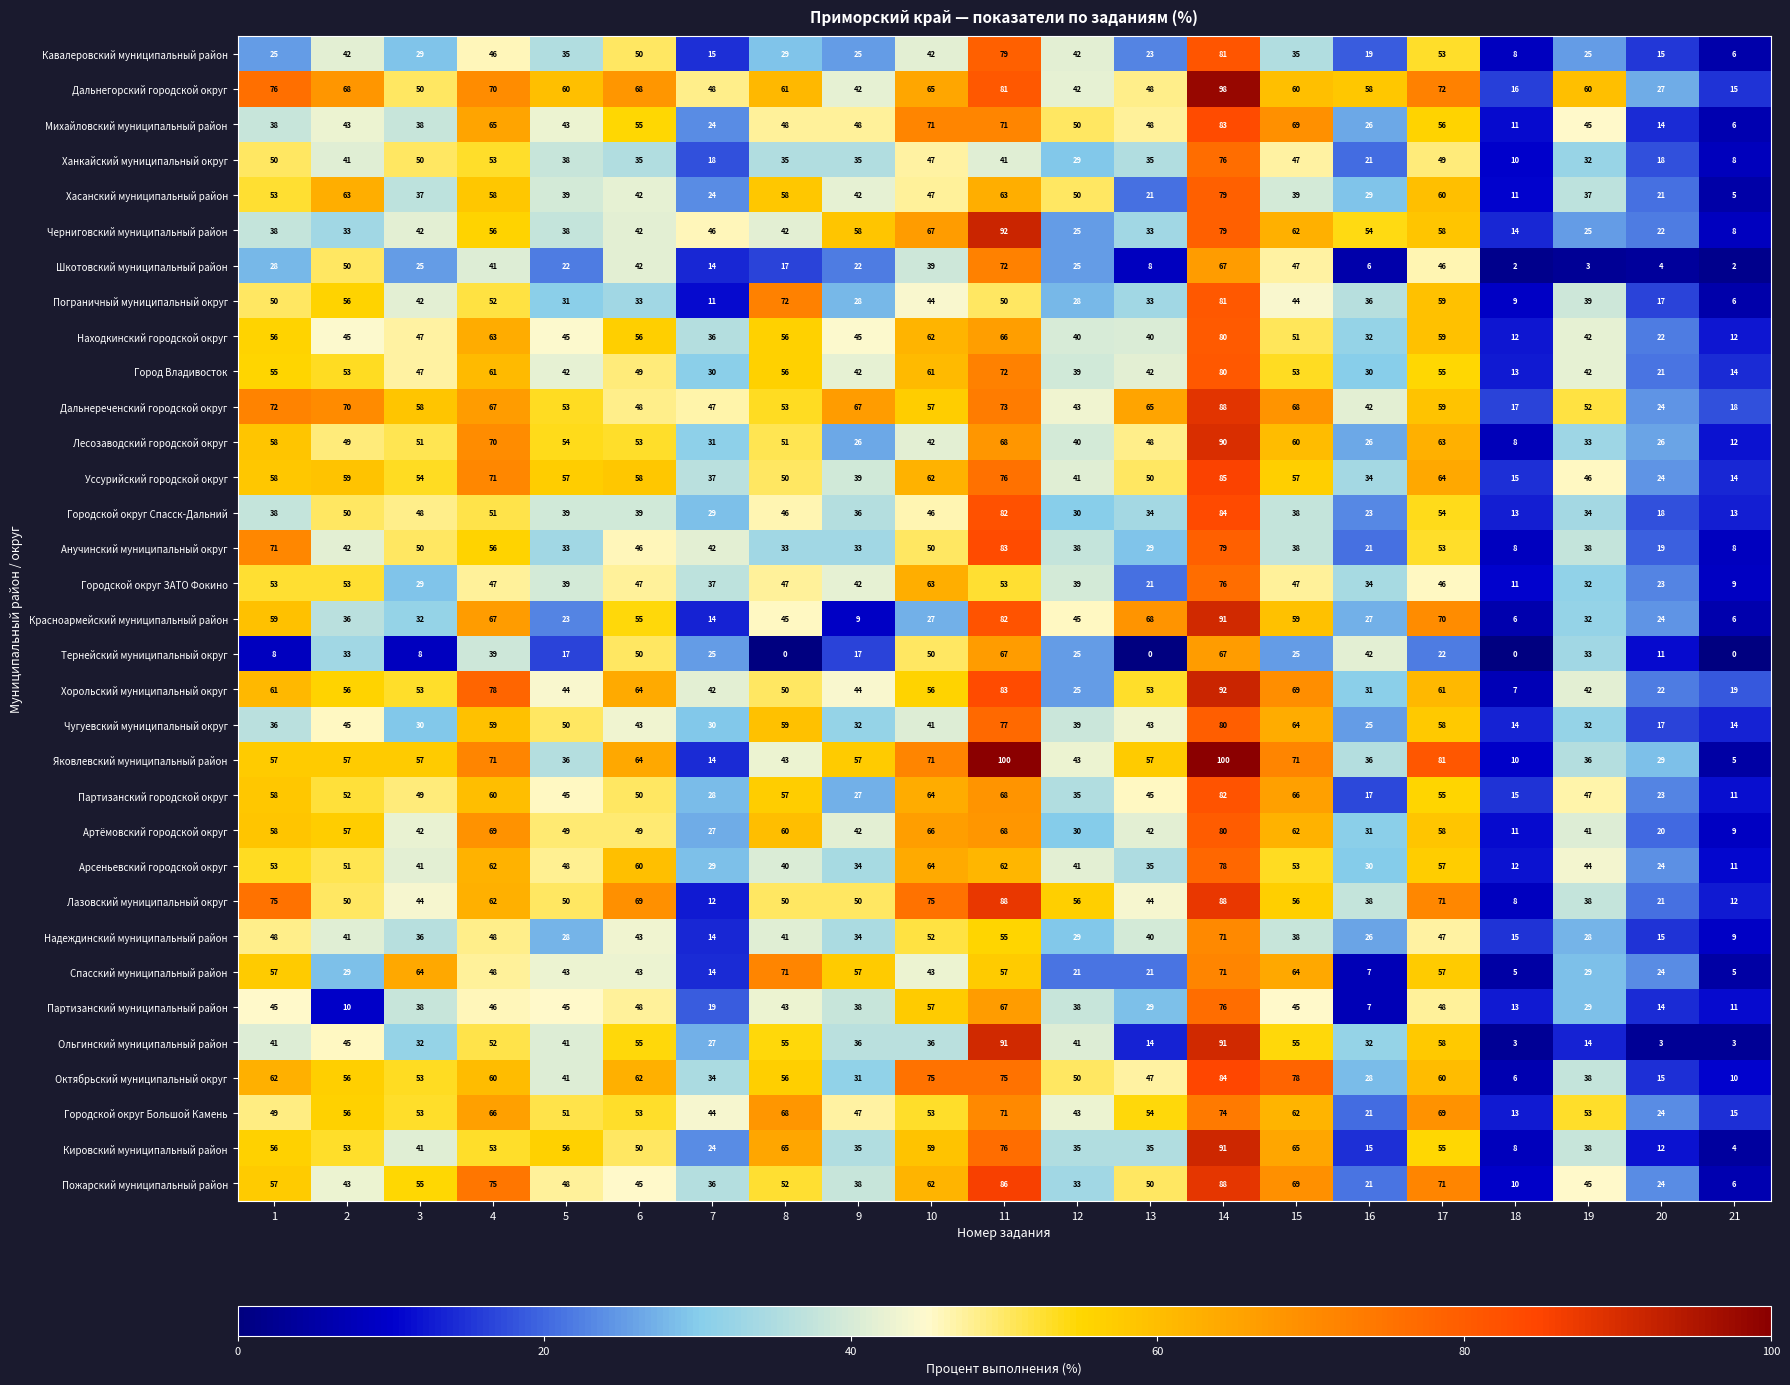

What is the difference between the highest and lowest values at 11?

59